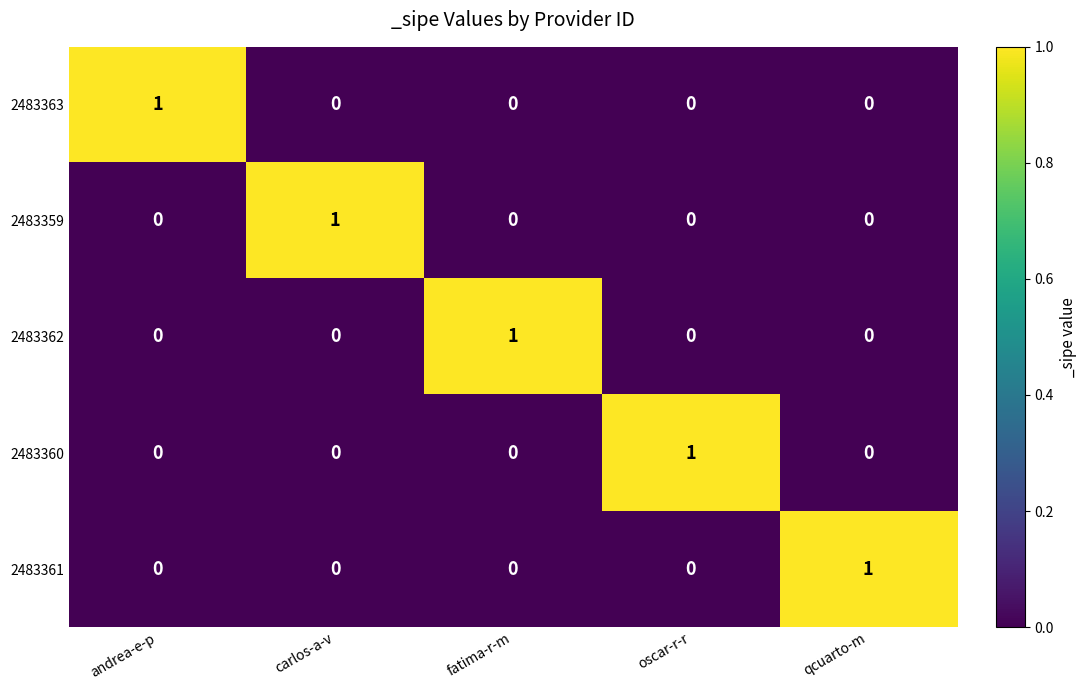

What is the total value across all series at andrea-e-p?

1